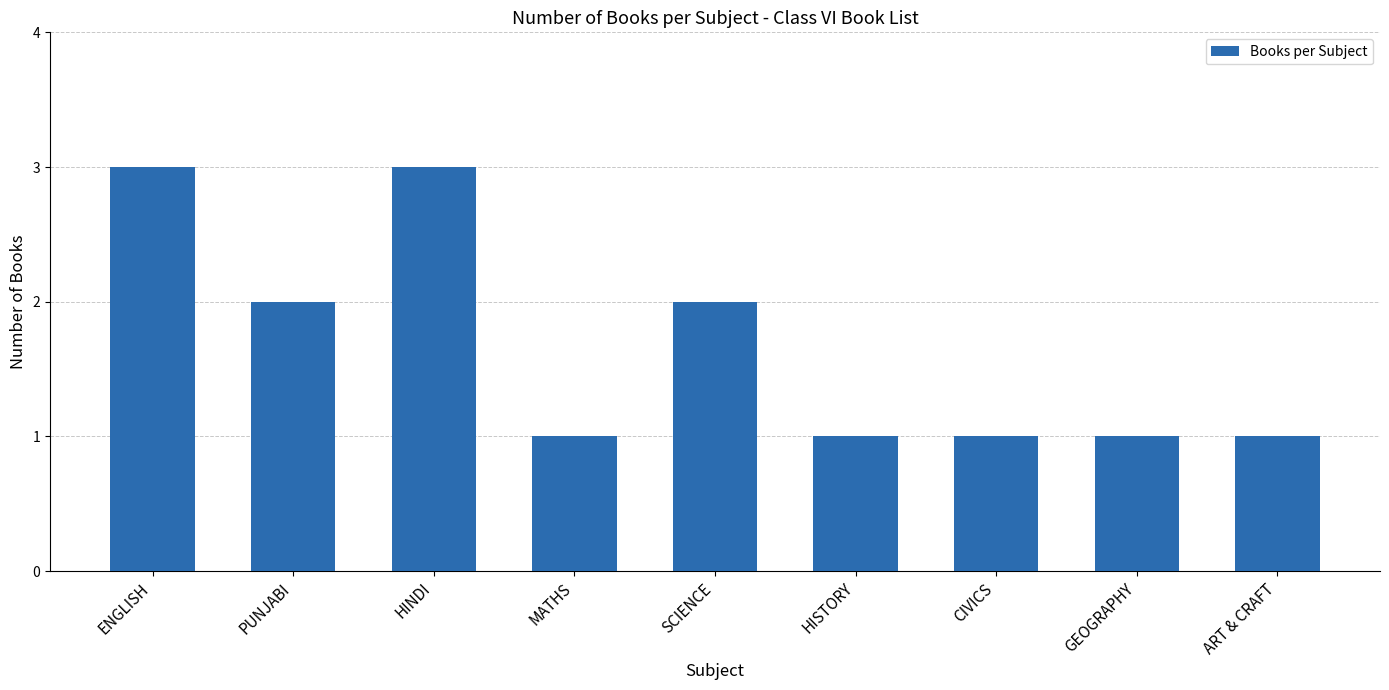

What is the minimum value shown in the chart?

1